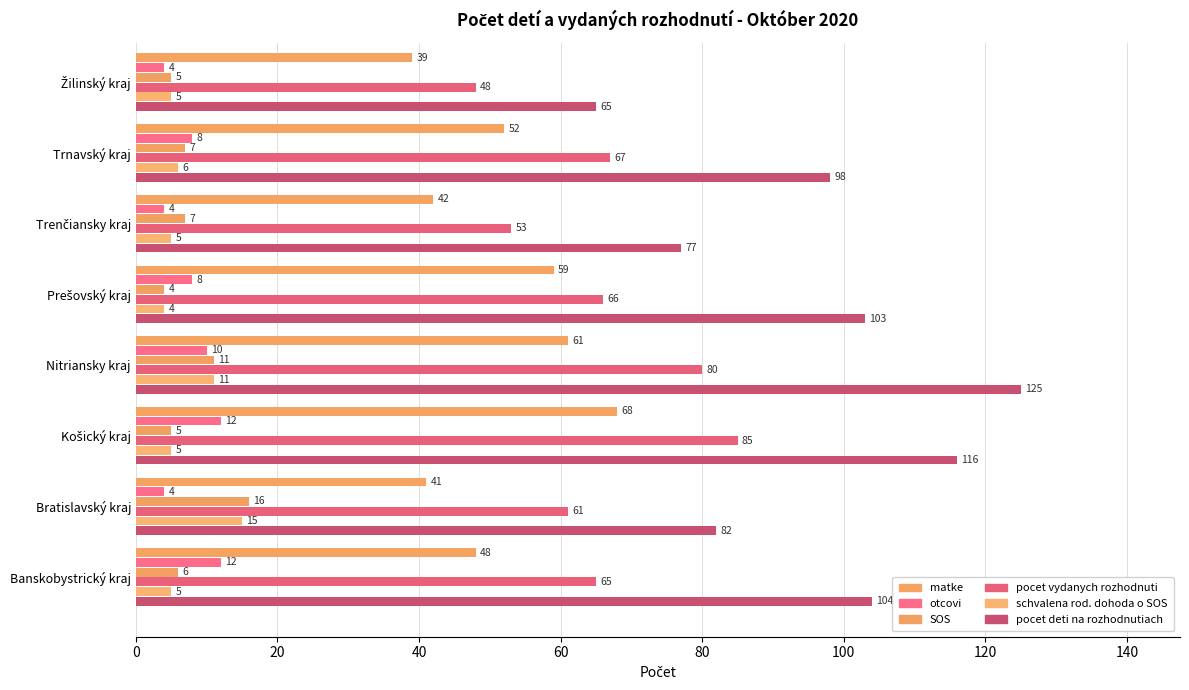

How many values in the pocet deti na rozhodnutiach series are below 103?

4